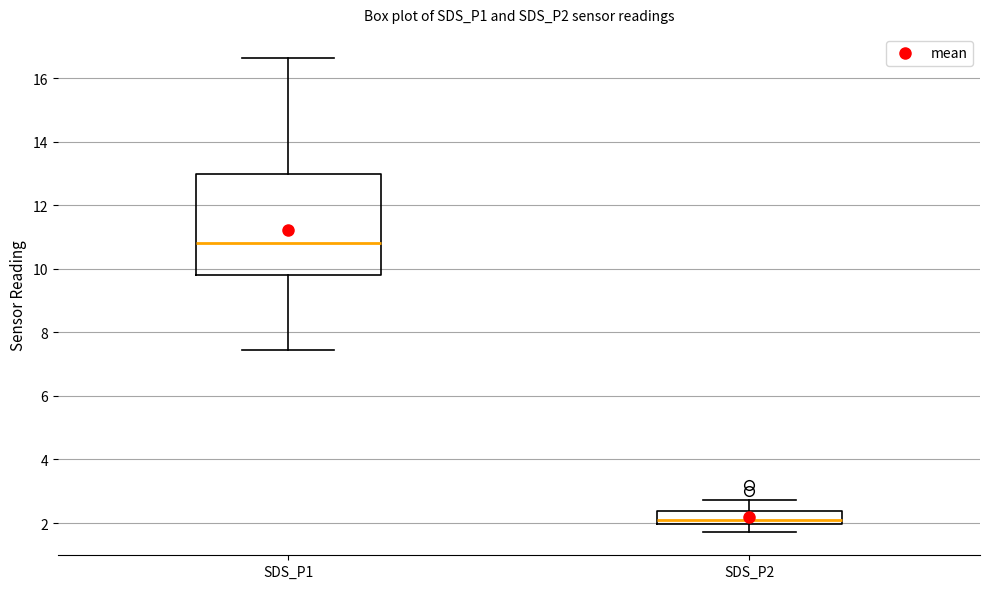

Where is the lower edge of the box for SDS_P1 on the y-axis? The values are not printed on the chart, so give them approximately, as read against the axis.

9.8